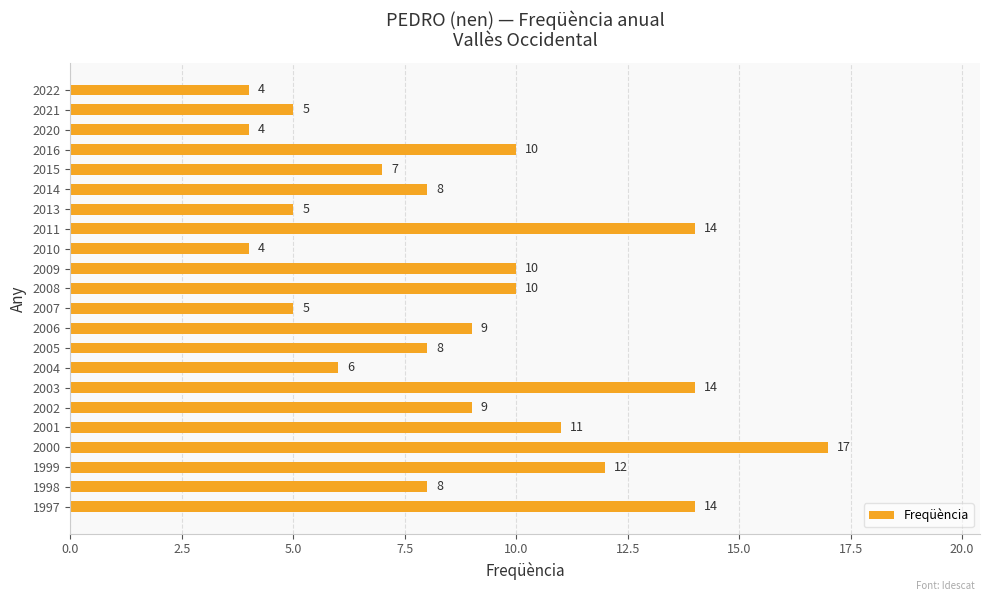

What is the value of the 8th bar from the top?

14